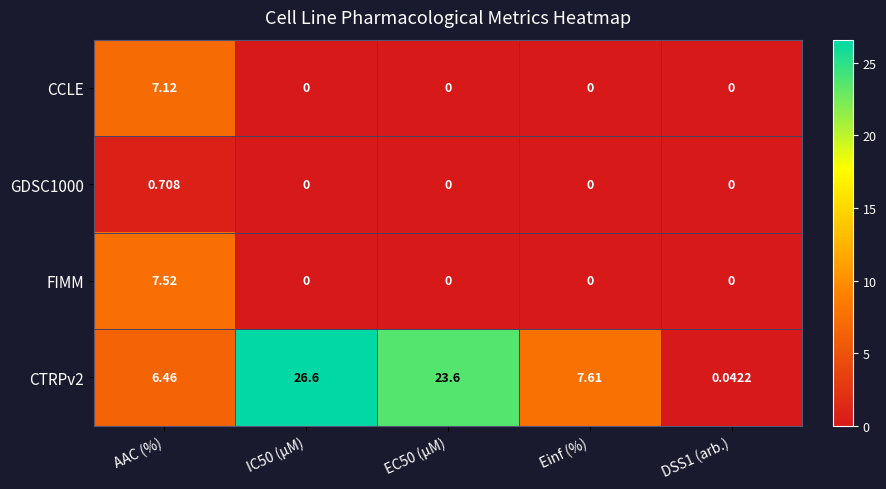

How many categories are shown in the chart?

5